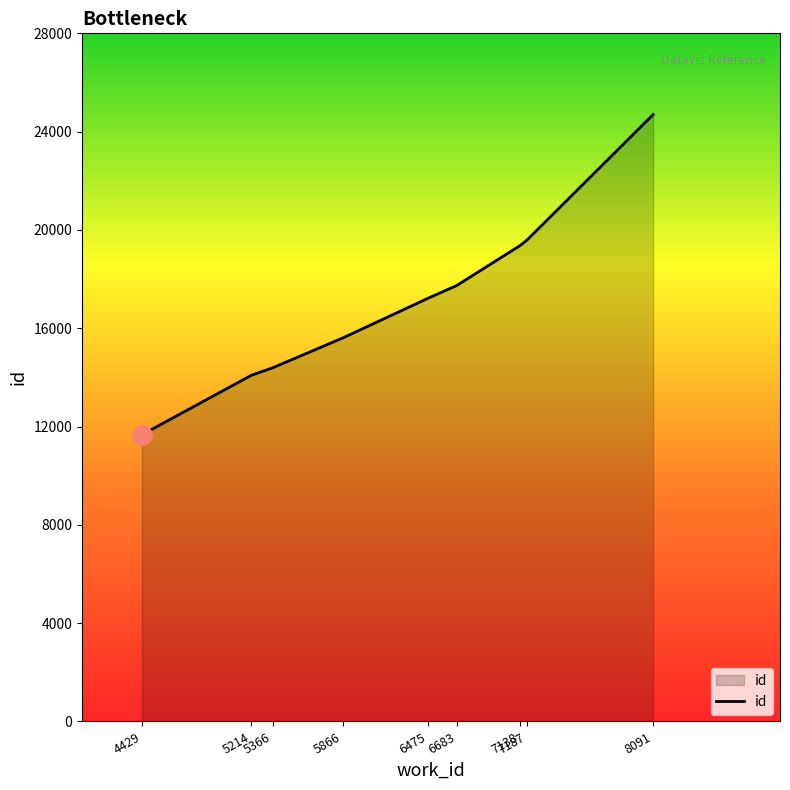

What is the smallest value displayed?

11668